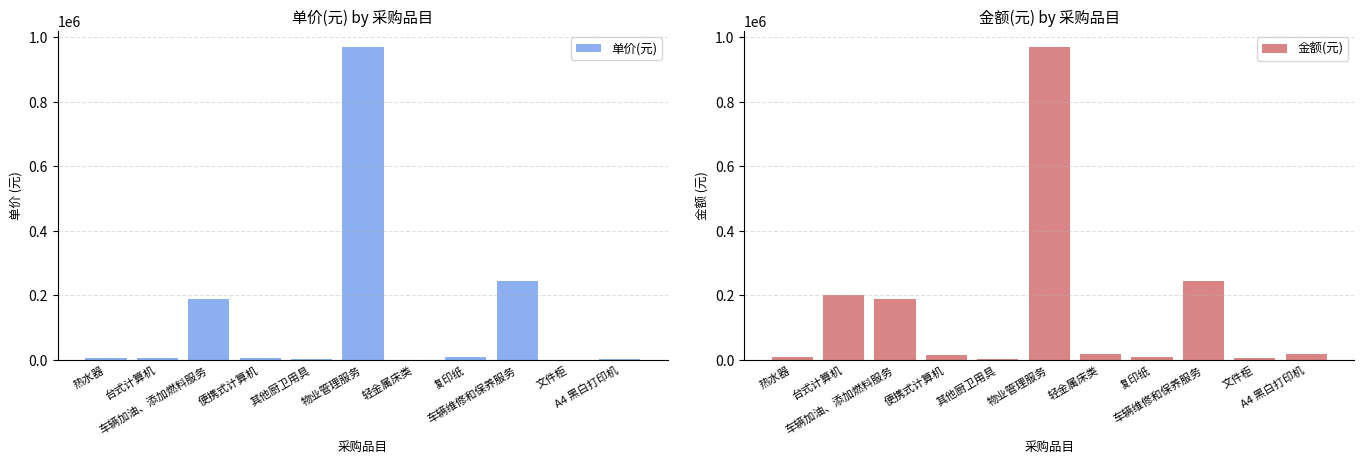

How many bars are there in each group?

2